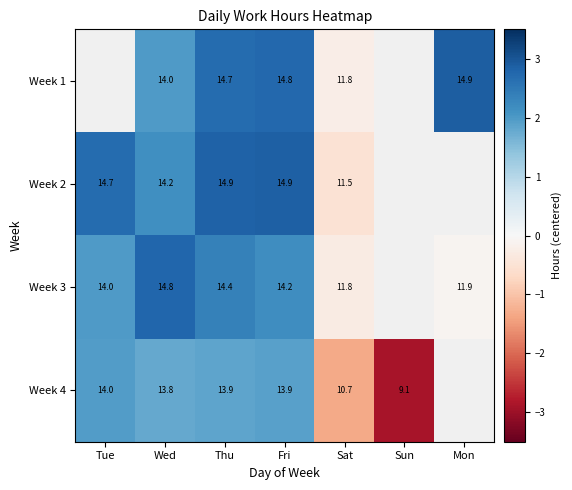

Is the value of Week 2 at Tue greater than the value of Week 4 at Fri?

Yes